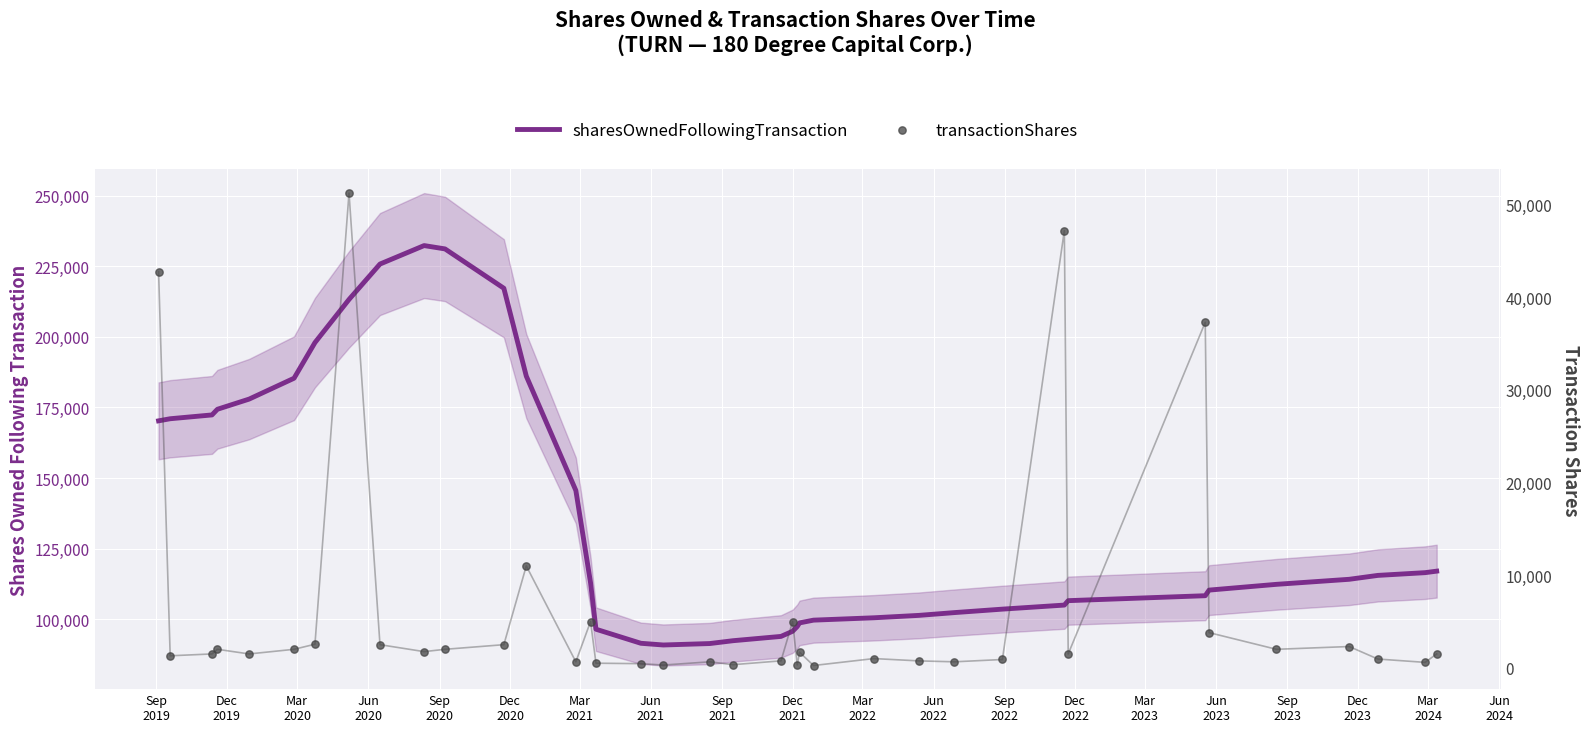

At how many categories does at least one series exceed 222246?

3